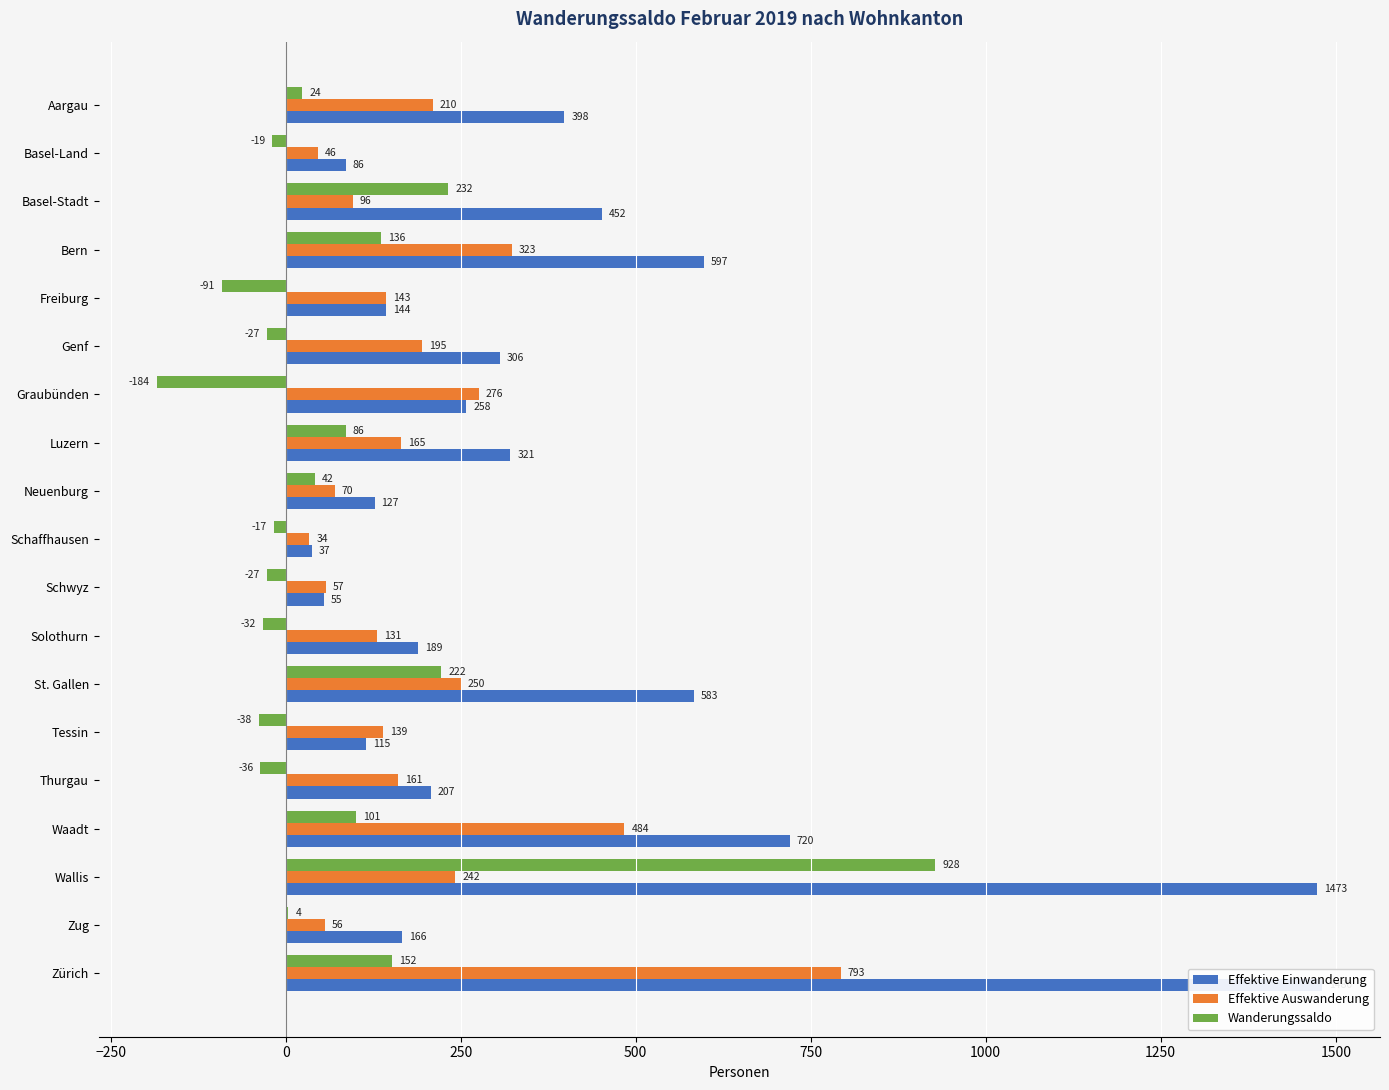

Rank the series by their maximum value, from lowest to highest.

Effektive Auswanderung, Wanderungssaldo, Effektive Einwanderung